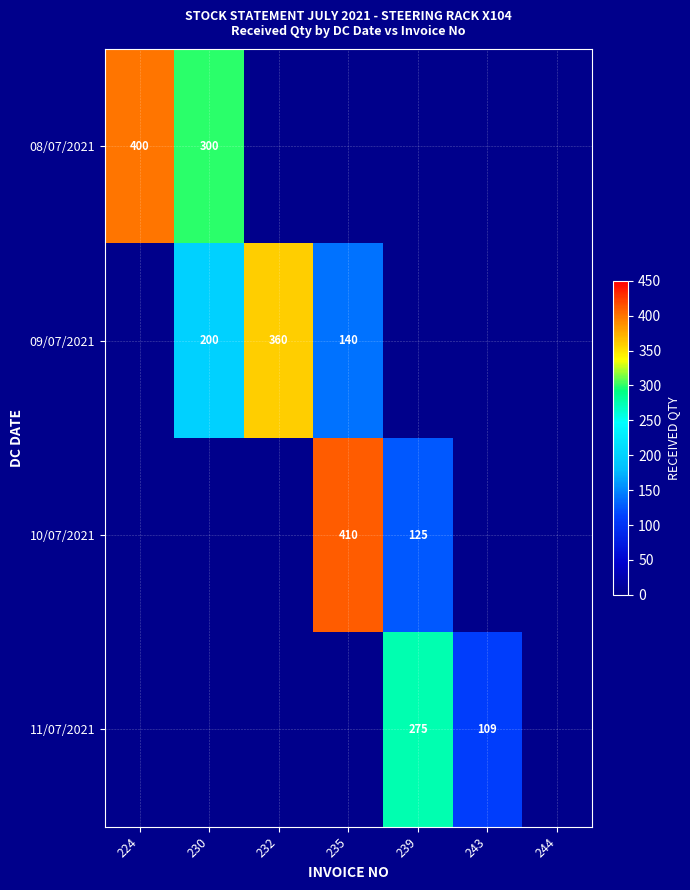

The value of 08/07/2021 at 230 is 205. True or false?

False